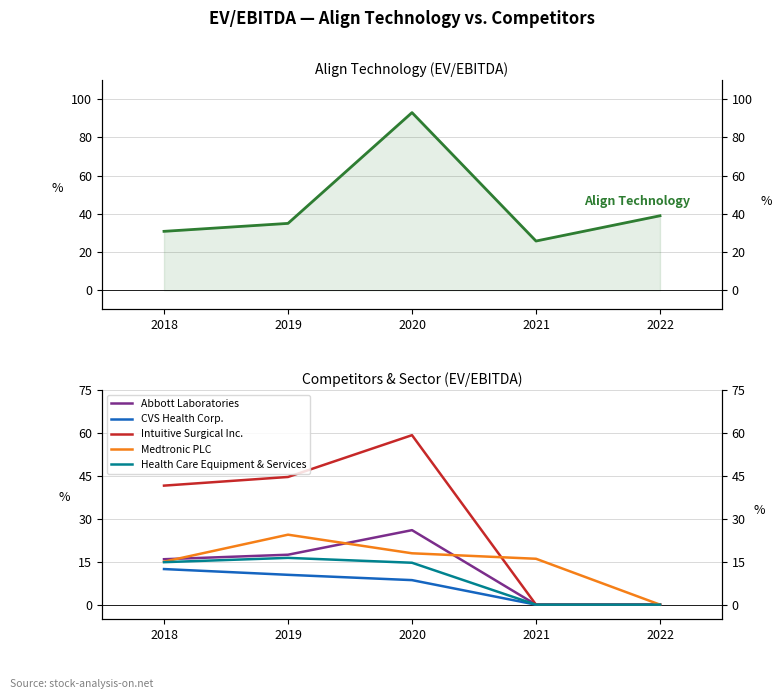

True or false: Medtronic PLC and Health Care Equipment & Services intersect in this chart.

False